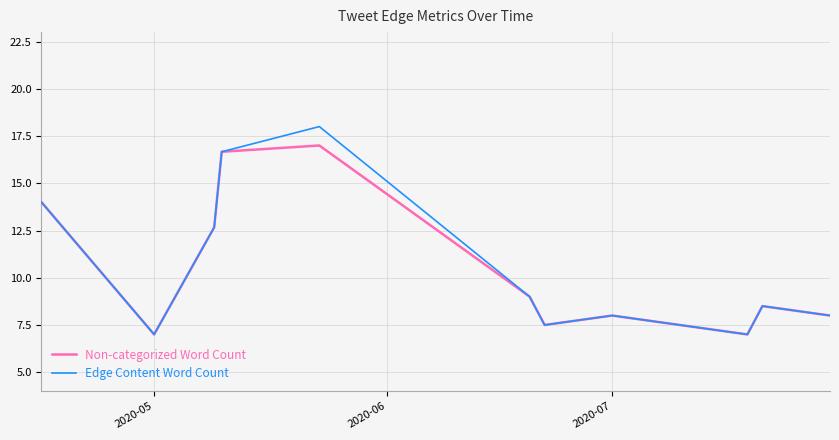

Which series has the widest spread of values?

Edge Content Word Count